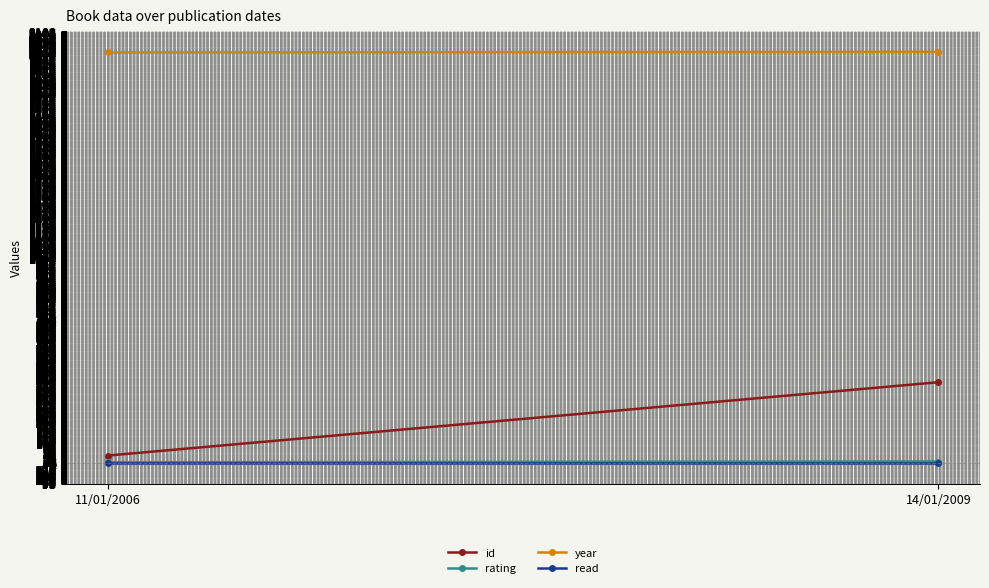

Rank the series at 11/01/2006 from highest to lowest value.

year, id, rating, read